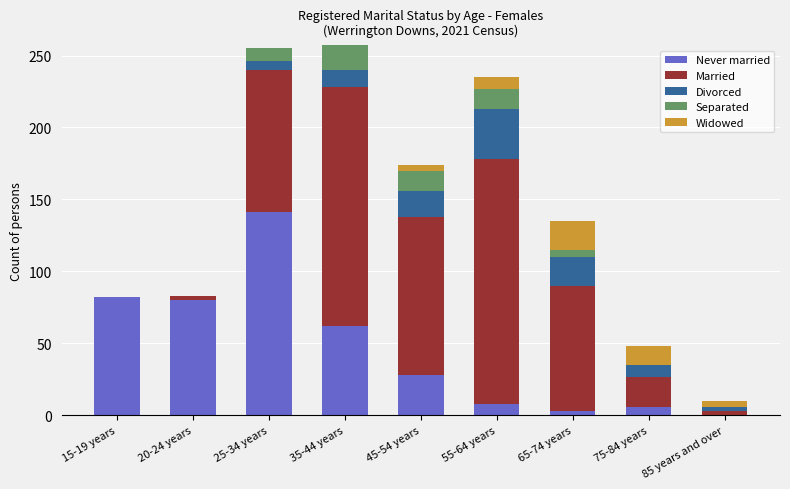

Which category has the highest value in the Never married series?

25-34 years